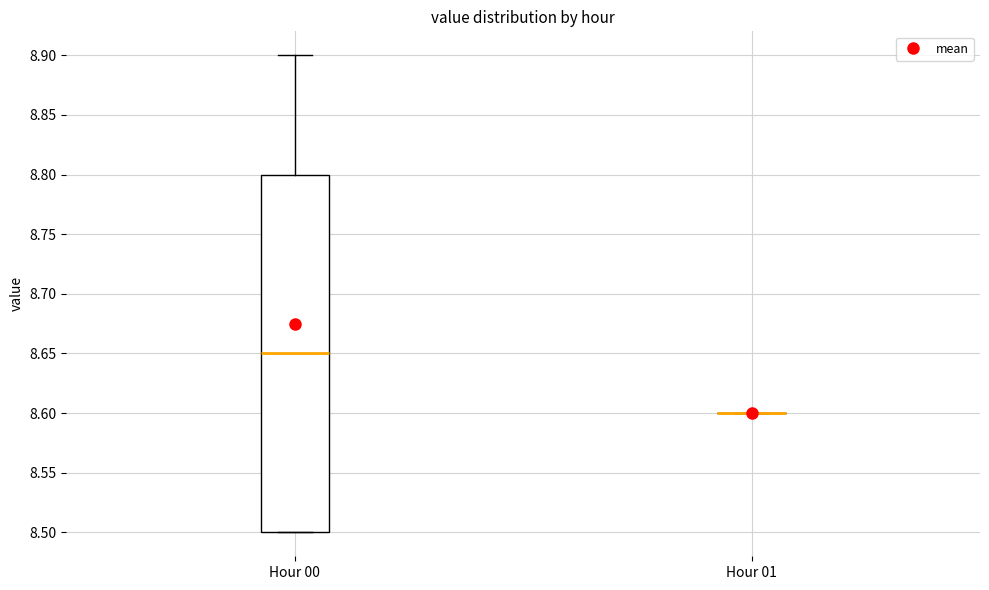

Reading left to right, read every box against the y-axis: the position of its median line, the range the box covers, and the ends of its whiskers. The values are not printed on the chart, so give them approximately, as read against the axis.

Hour 00: median 8.65, box 8.50 to 8.80, whiskers 8.50 to 8.90
Hour 01: box collapsed to a line at 8.60, whiskers 8.60 to 8.60